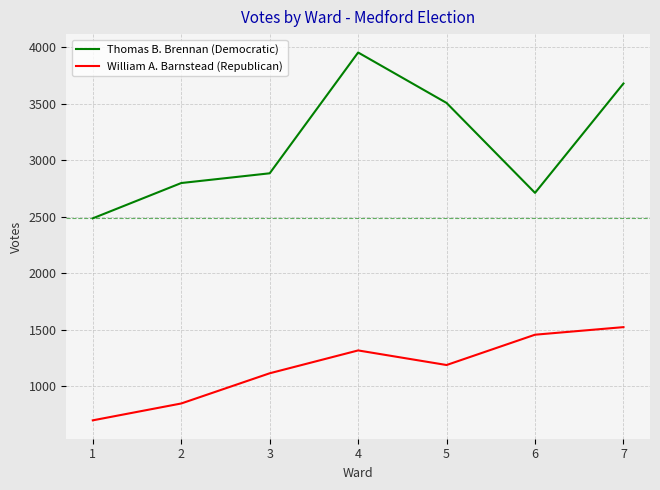

At which category does Thomas B. Brennan (Democratic) reach its first local peak?

4